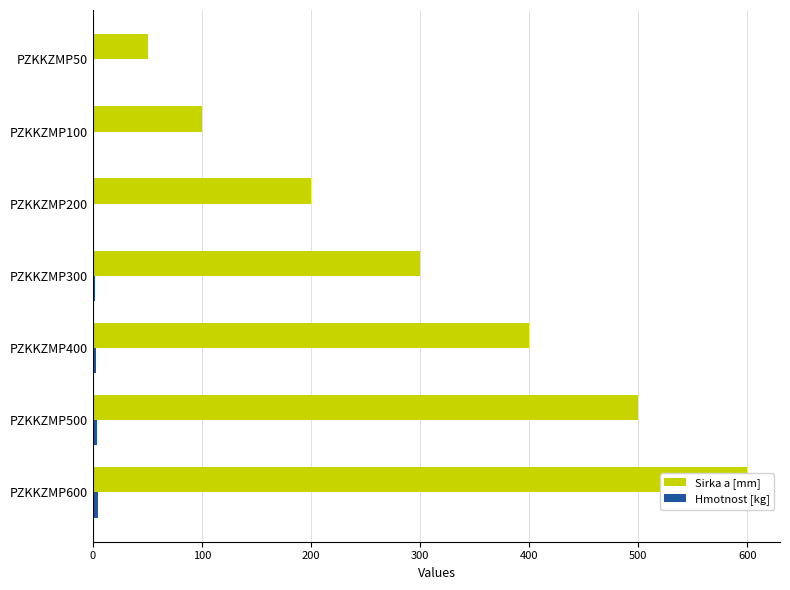

The value of Hmotnost [kg] at PZKKZMP400 is 2.5. True or false?

True